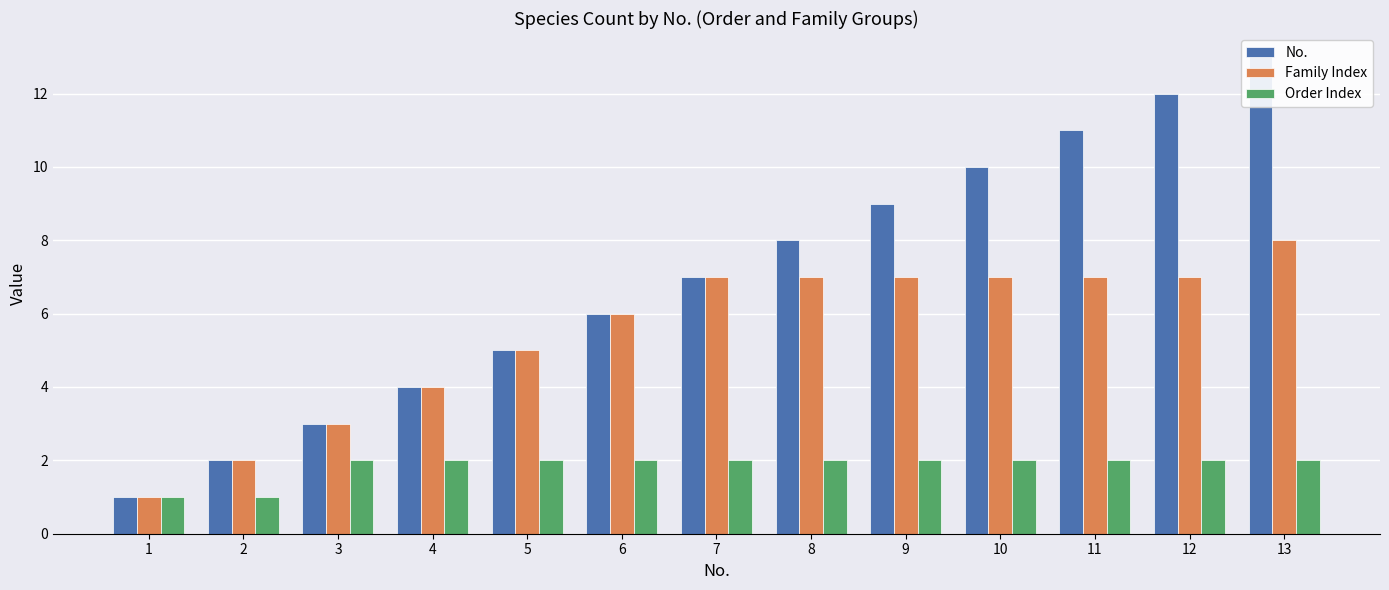

The Order Index series shows 1 at 7. True or false?

False